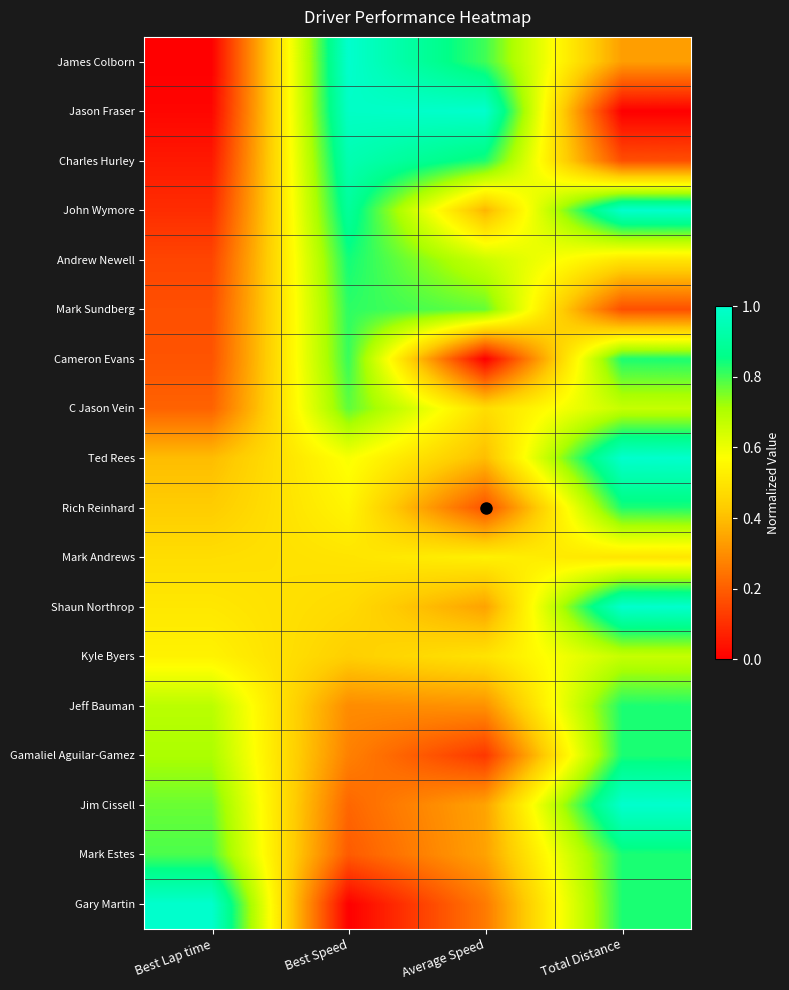

Between Best Speed and Total Distance, which is larger?

Best Speed